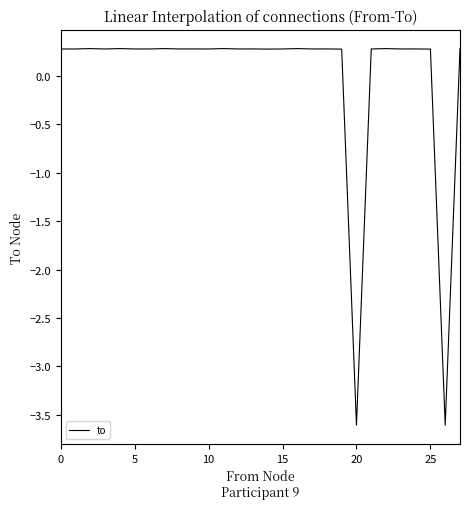

How many distinct data groups are displayed?

1